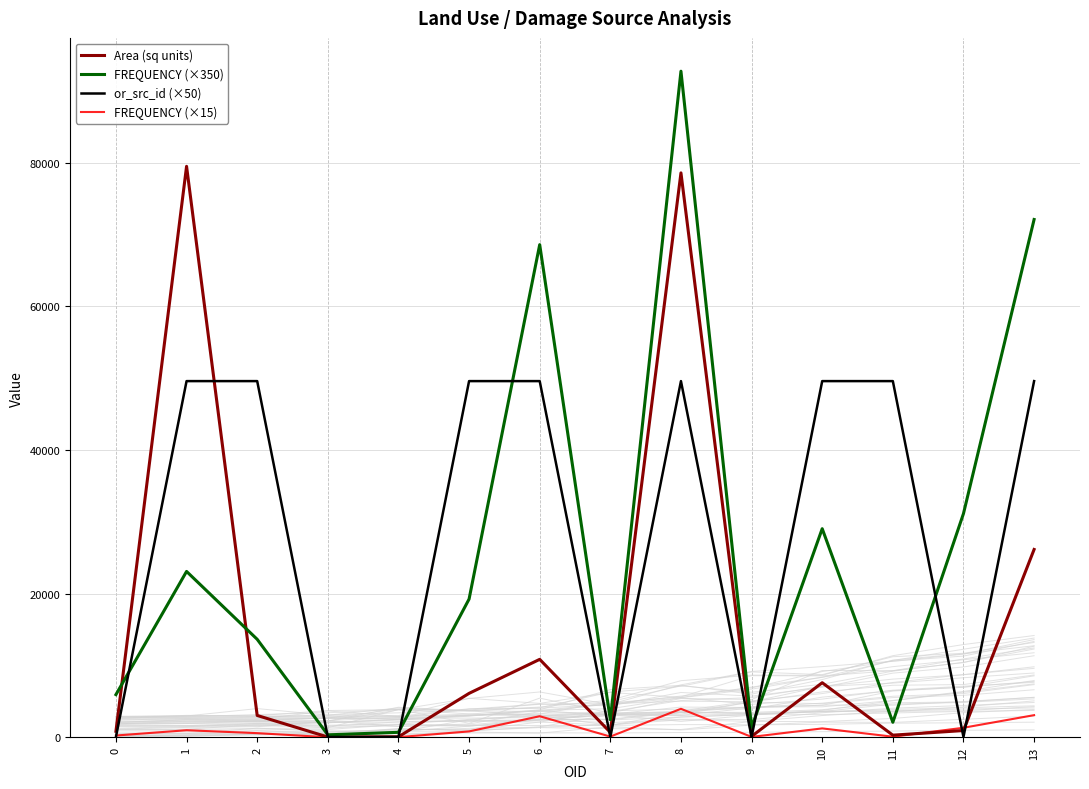

In or_src_id (×50), how many points are higher than both neighbors (excluding endpoints)?

1